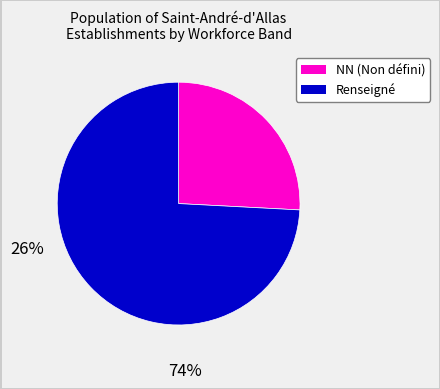

Is there a majority slice in this chart?

Yes